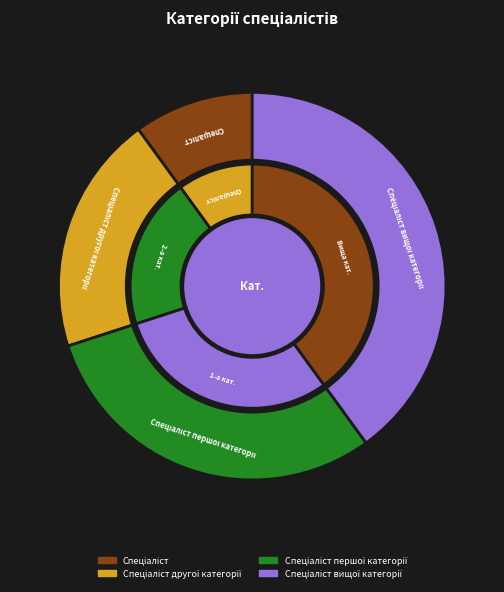

Is Спеціаліст першої категорії the majority of the pie?

No